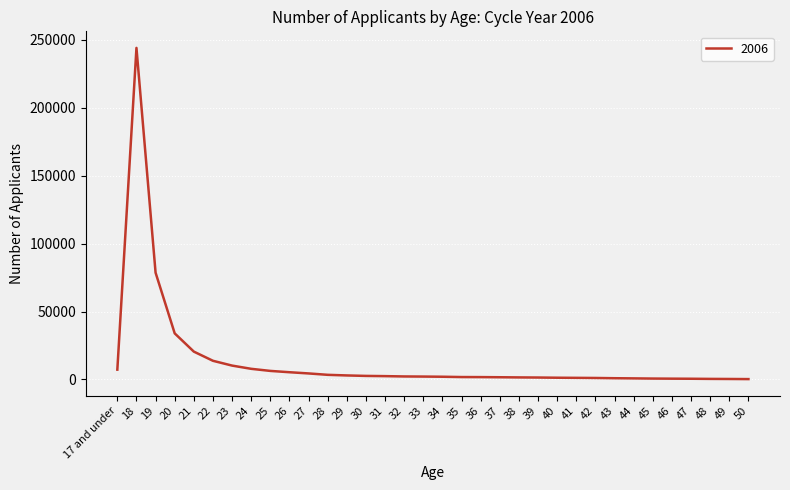

What is the difference between the second highest and minimum values?

78295